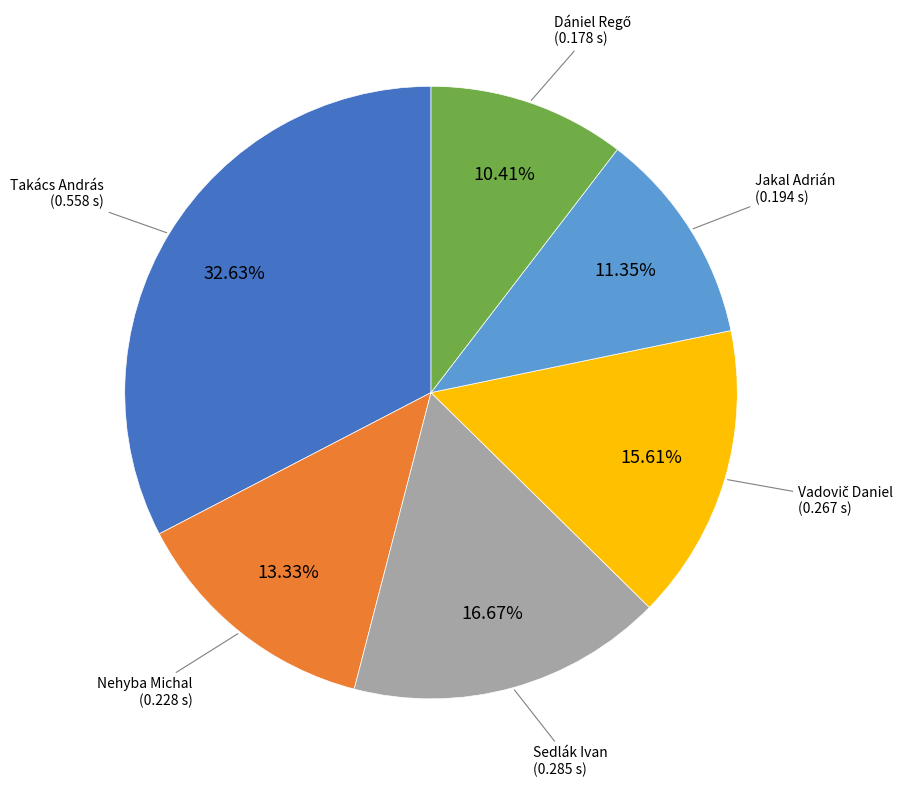

Does Nehyba Michal account for over 50% of the chart?

No